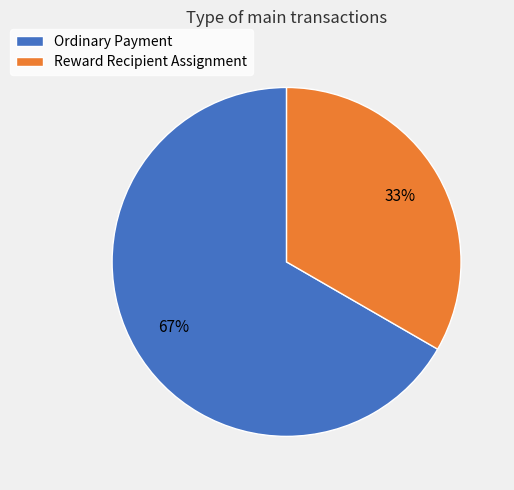

True or false: Reward Recipient Assignment accounts for 26% of the total.

False